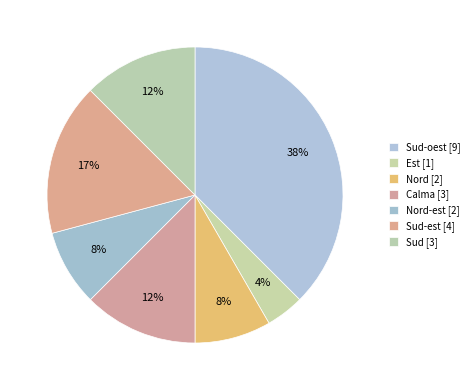

Count the number of slices in the pie.

7